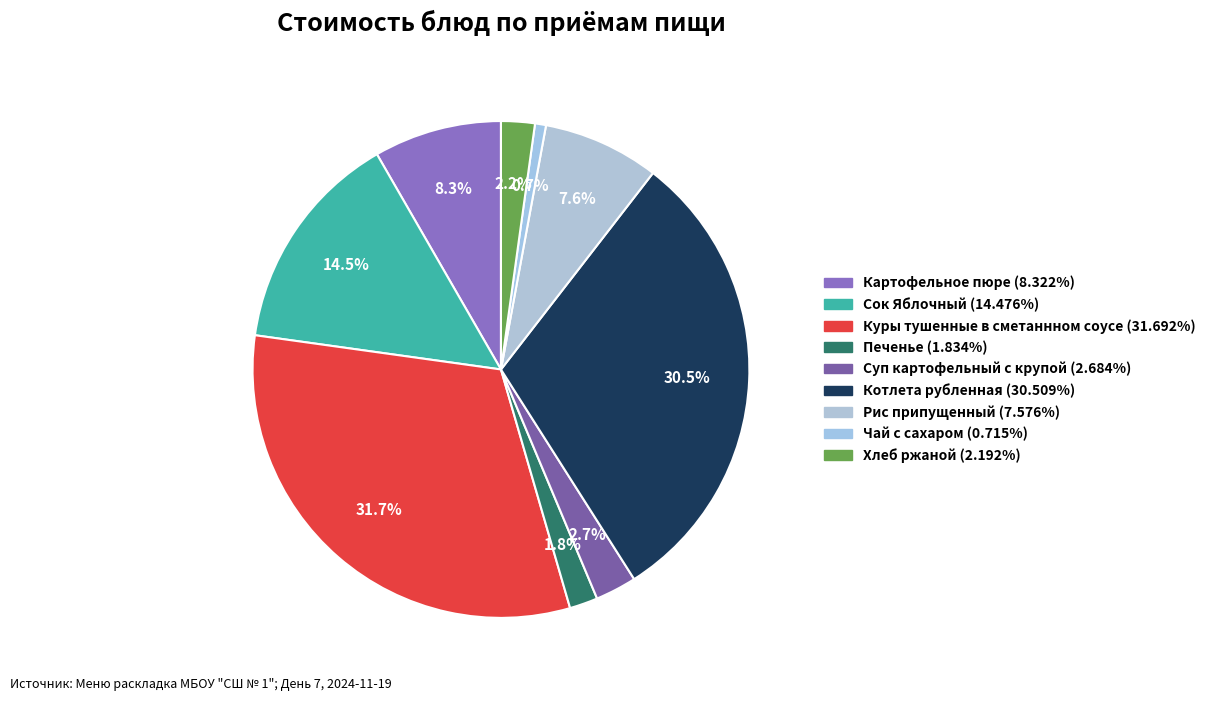

How many slices are in this pie chart?

9